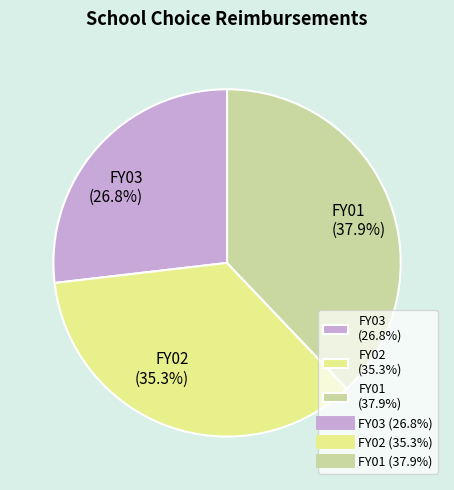

Approximately how many times larger is the value at FY02 compared to FY01?

0.9